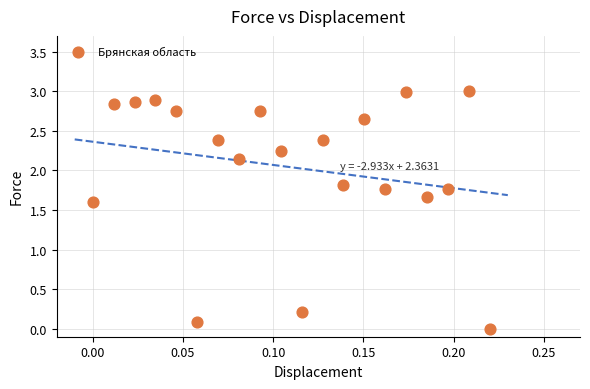

What Y value in the scatter plot is closest to 1?

1.6